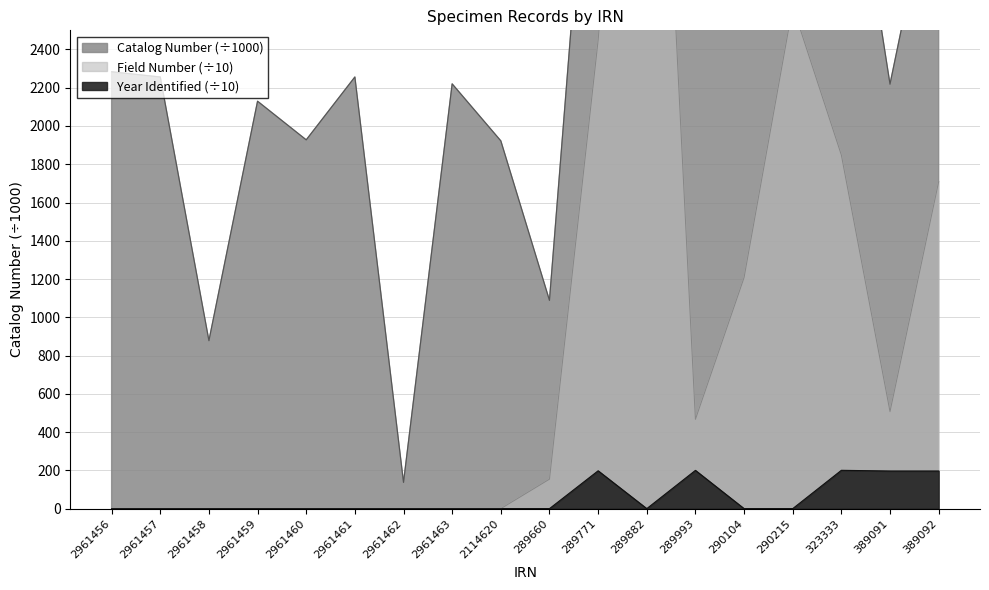

True or false: Year Identified (÷10) has a value of 88.4 at 289993.

False